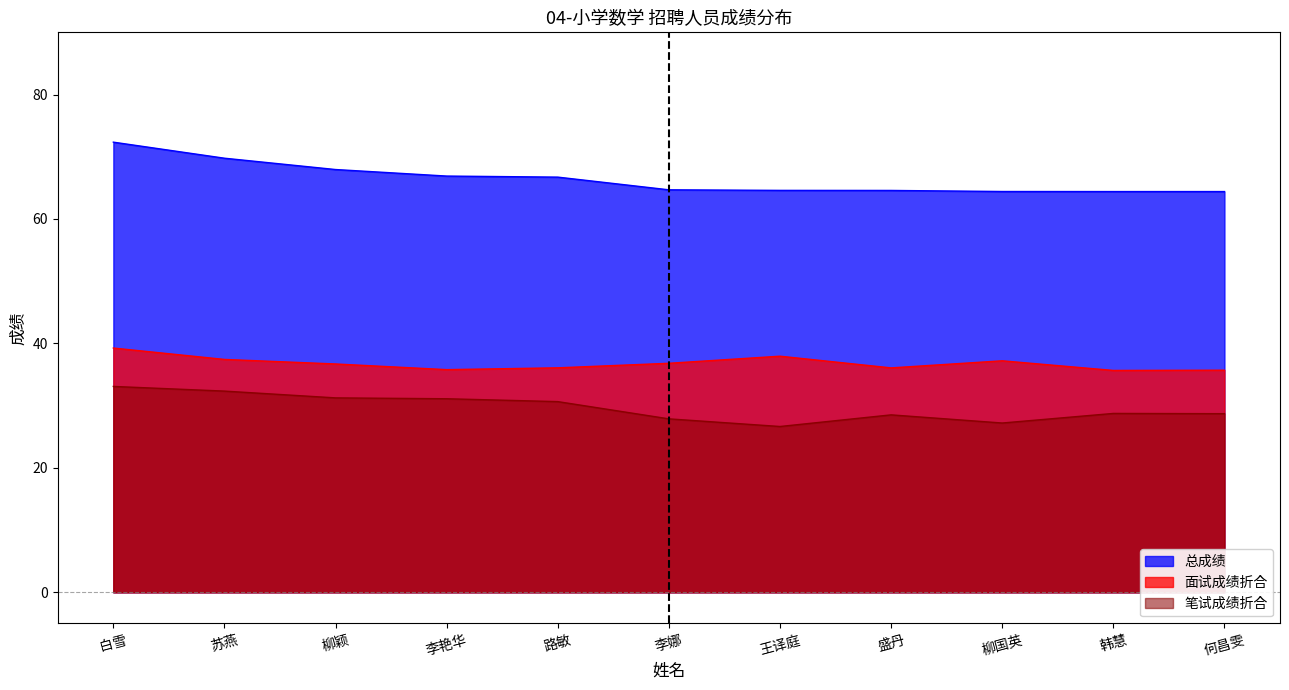

Reading left to right, transcribe all the data shown in this chart.

笔试成绩折合: 33.1	32.3	31.2	31.1	30.6	27.9	26.6	28.5	27.2	28.8	28.7
面试成绩折合: 39.3	37.4	36.7	35.8	36.1	36.8	38.0	36.1	37.2	35.7	35.7
总成绩: 72.3	69.8	68.0	66.9	66.7	64.7	64.6	64.6	64.4	64.4	64.4